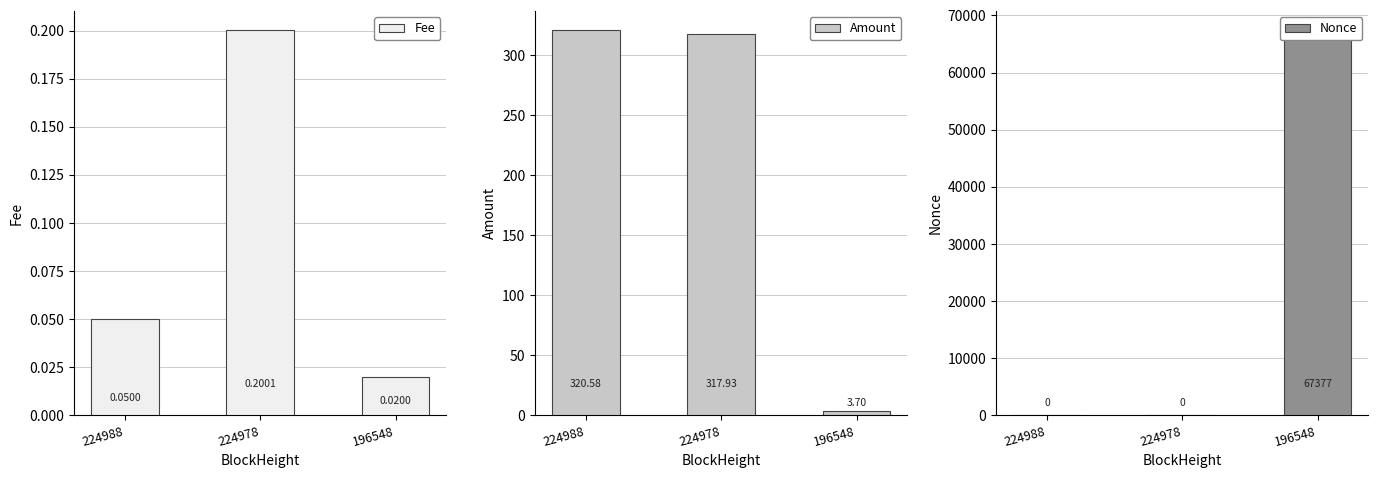

Reading right to left, extract all data points from this chart.

Fee: 0.0	0.2	0.1
Amount: 3.7	317.9	320.6
Nonce: 67377.0	0.0	0.0